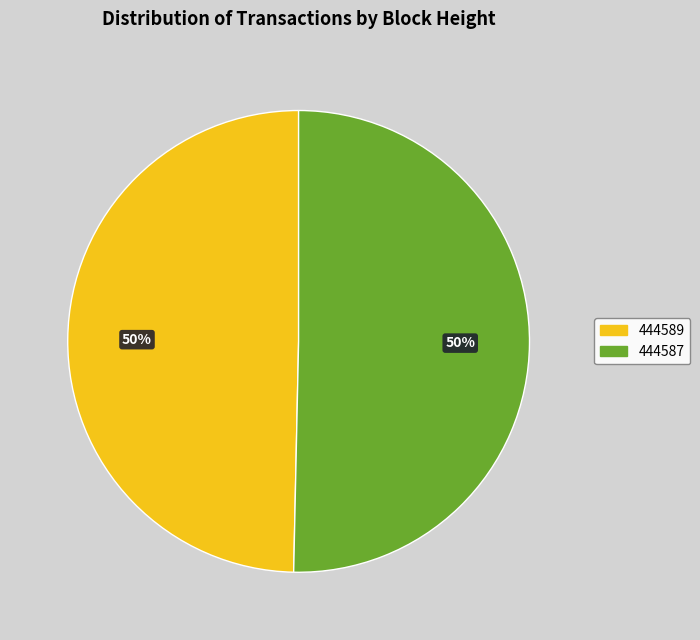

How many slices are in this pie chart?

2